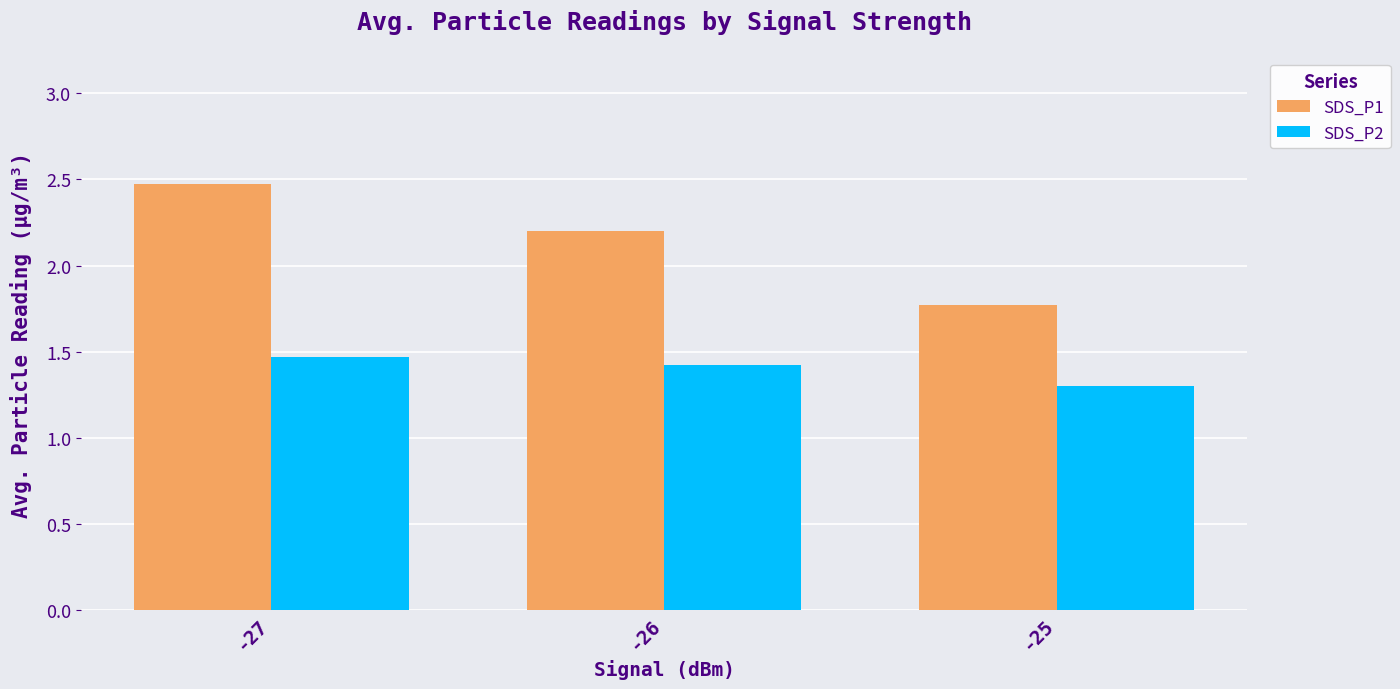

What is the average value of the SDS_P2 series?

1.4